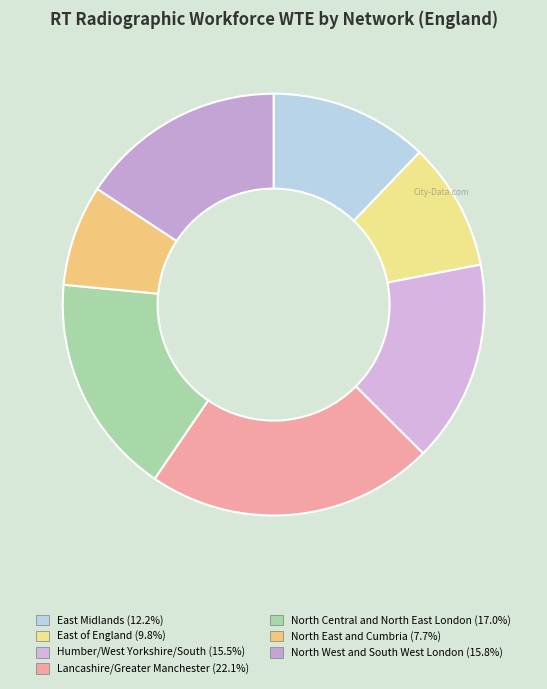

To the nearest percent, what is the average slice percentage?

14%